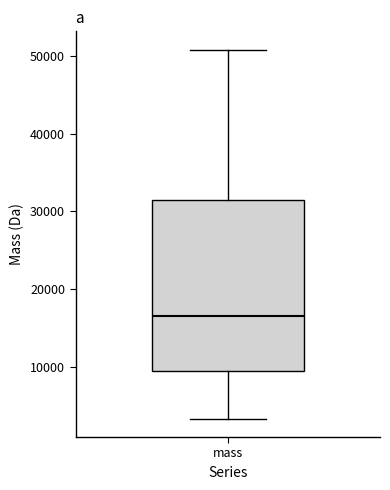

Read this box plot against the y-axis: the position of the median line, the range covered by the box, and the ends of both whiskers. The values are not printed on the chart, so give them approximately, as read against the axis.

median 17000, box 9000 to 31000, whiskers 3000 to 51000